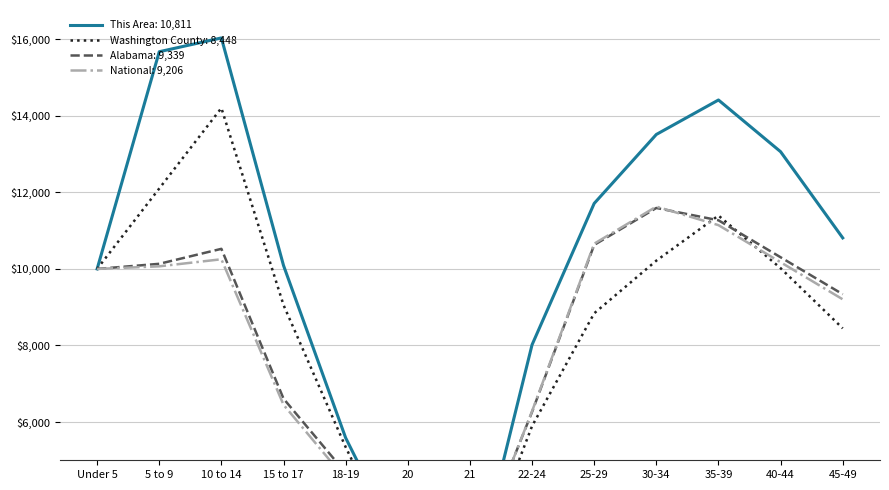

Does the chart display data point markers on the line(s)?

No